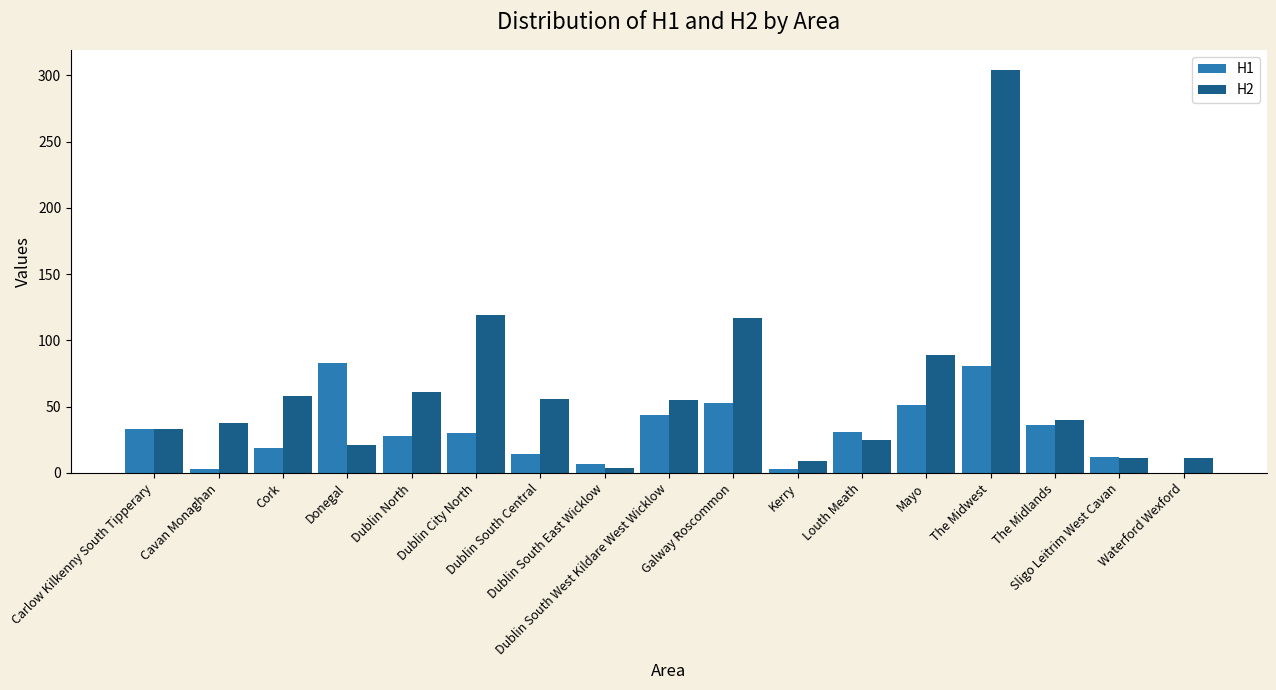

What is the maximum value shown in the chart?

304